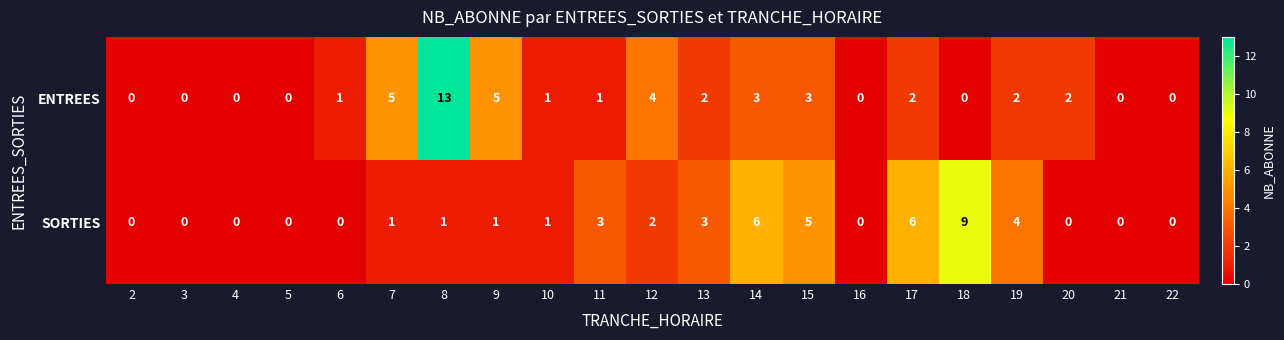

Which series has the largest total across all categories?

ENTREES